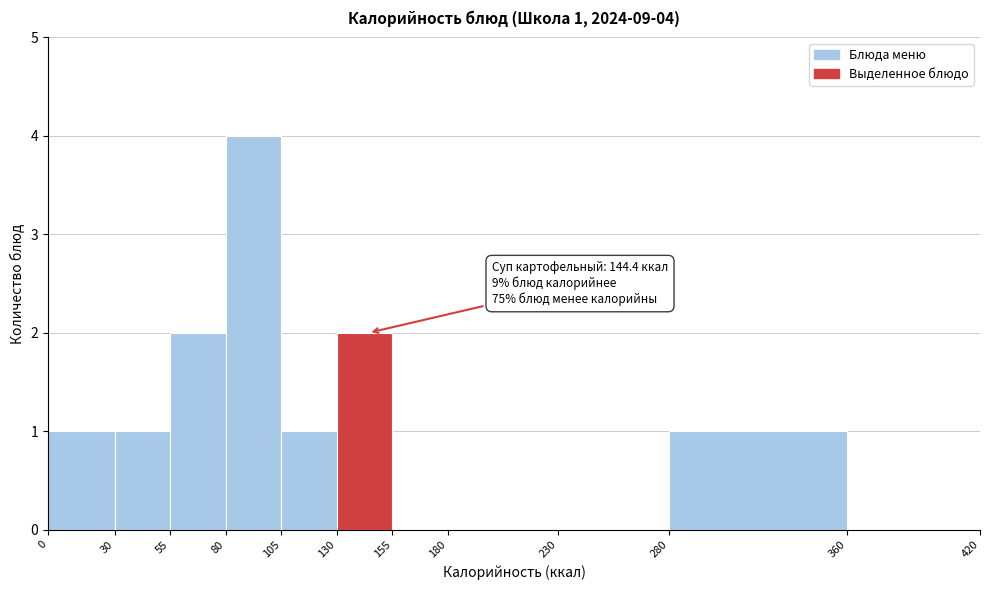

Over which range of the x-axis is the bar tallest?

80 to 105